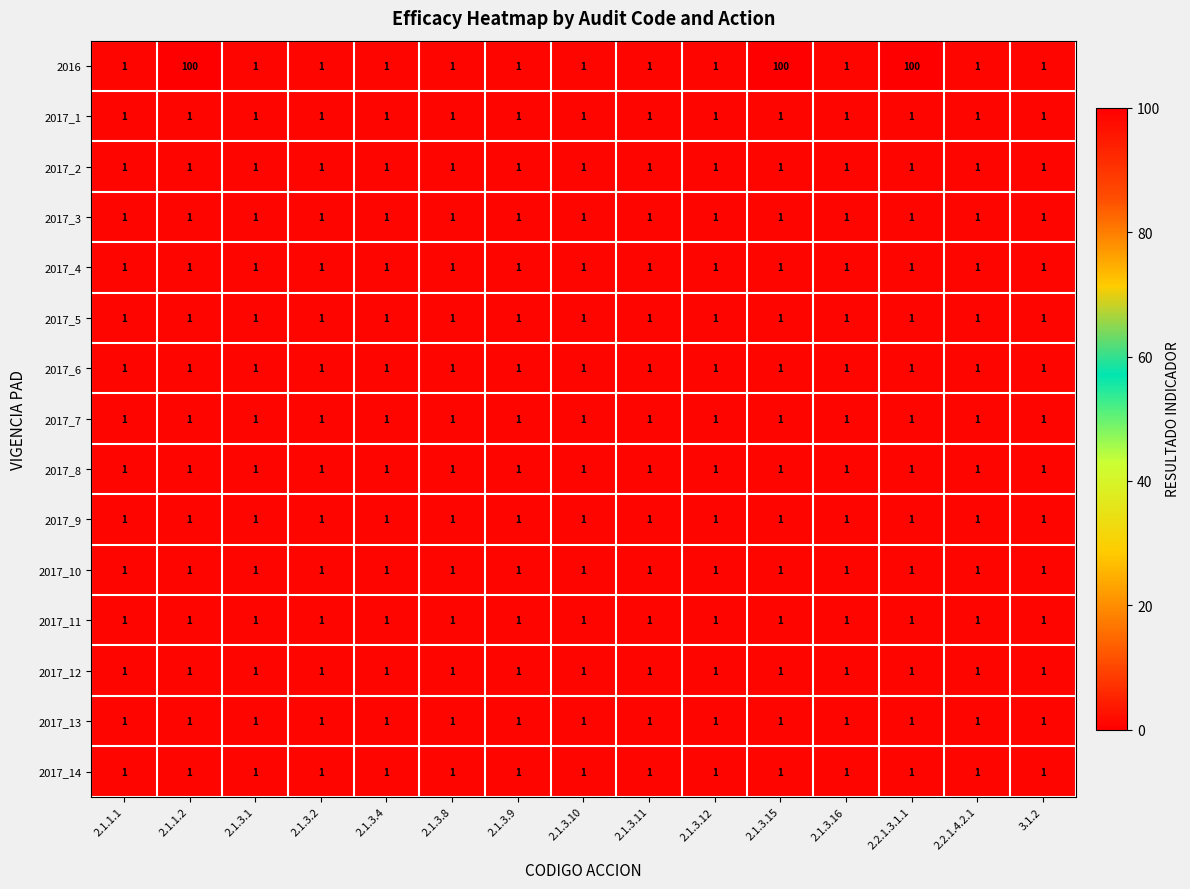

Which series has the widest spread of values?

2016